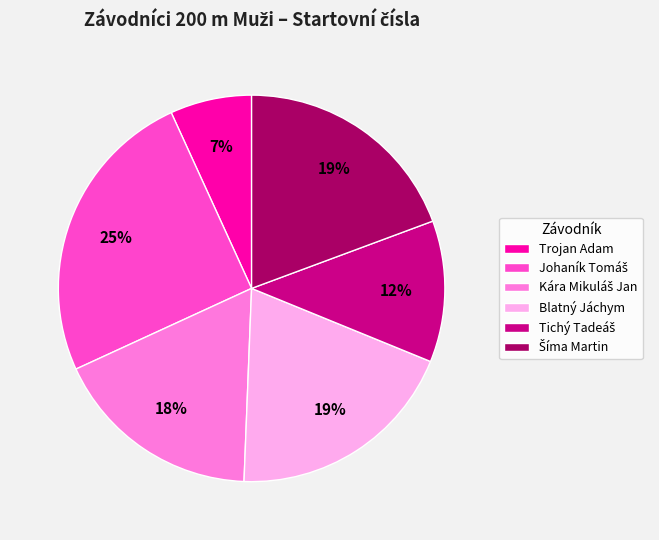

What is the smallest slice in the pie chart?

Trojan Adam